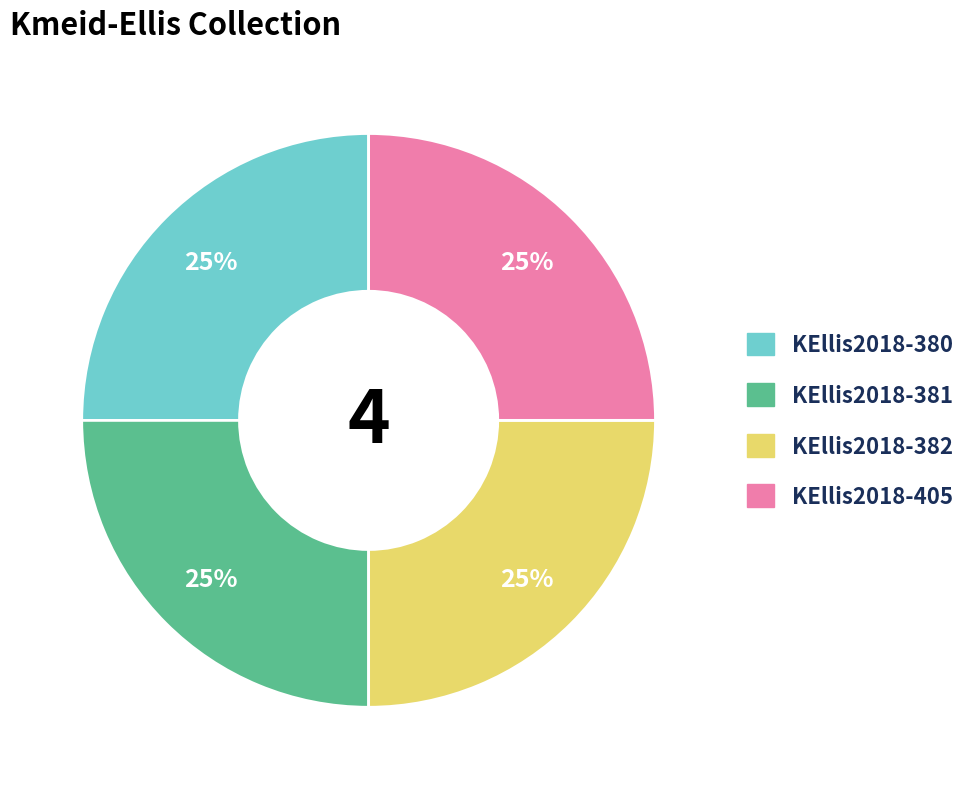

The KEllis2018-405 slice represents 13% of the pie. True or false?

False